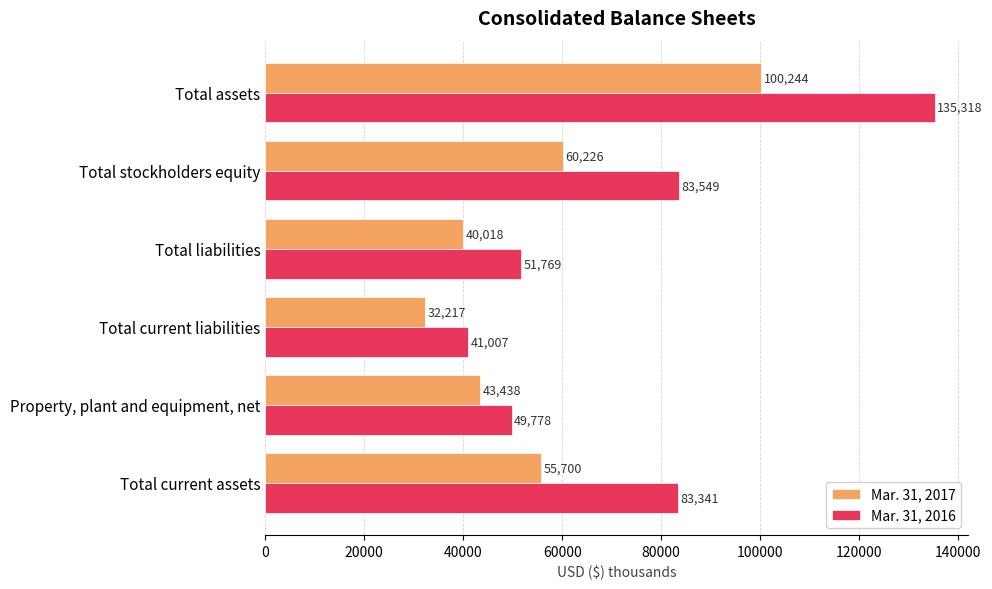

What is the sum of the Mar. 31, 2017 values at Total liabilities and Total current assets?

95718